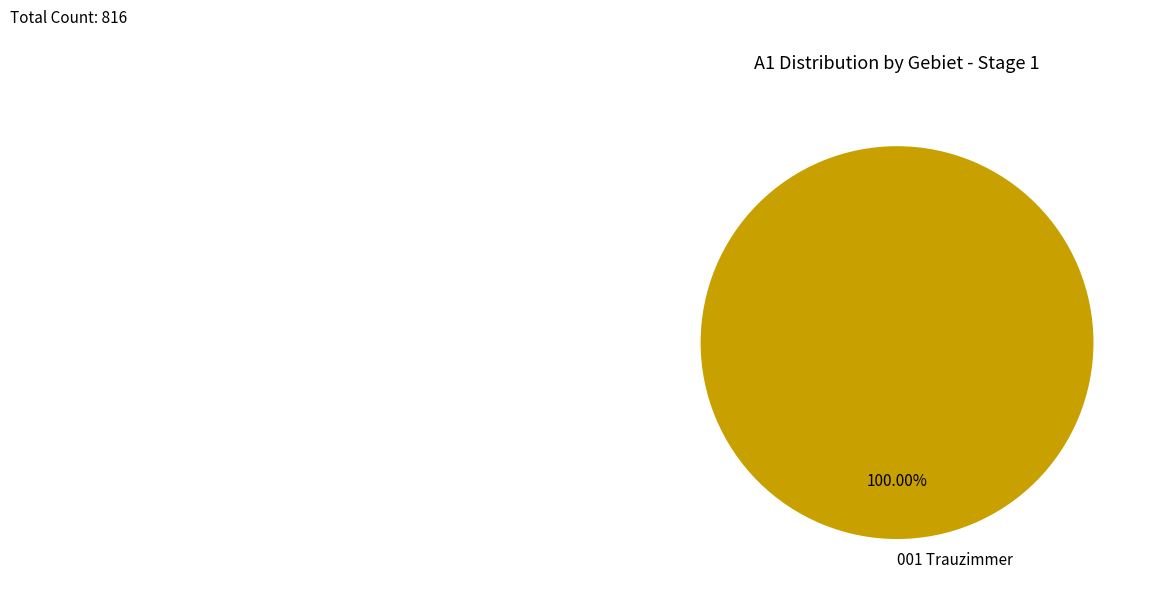

What is the majority slice?

001 Trauzimmer